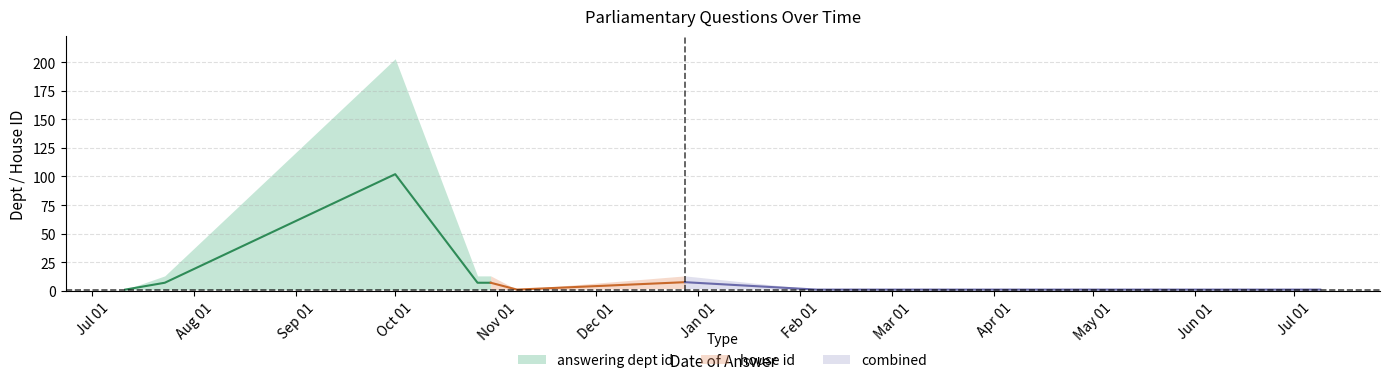

At which category does answering dept id reach its first local peak?

2